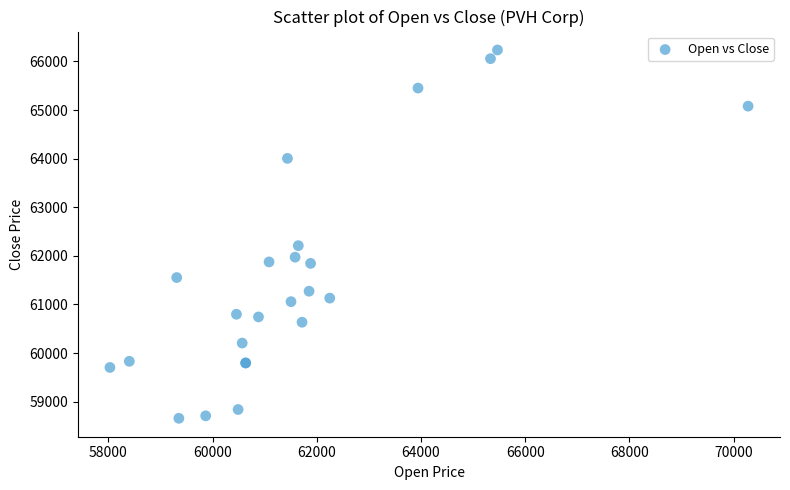

What Y value in the scatter plot is closest to 62447?

62210